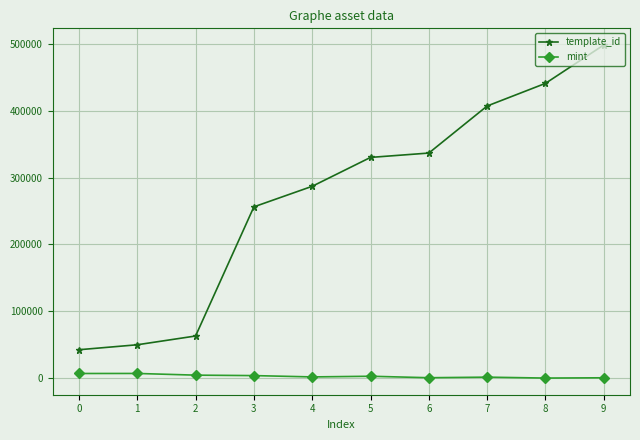

Which series has the largest range (max minus min)?

template_id